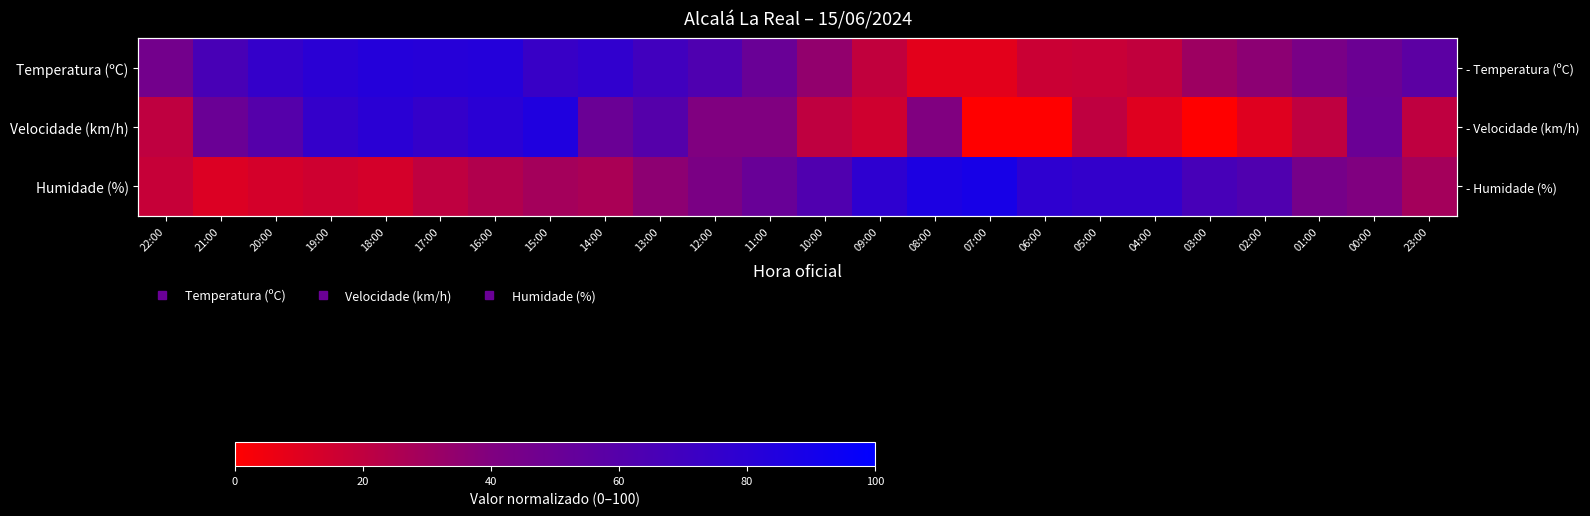

How many distinct data groups are displayed?

3